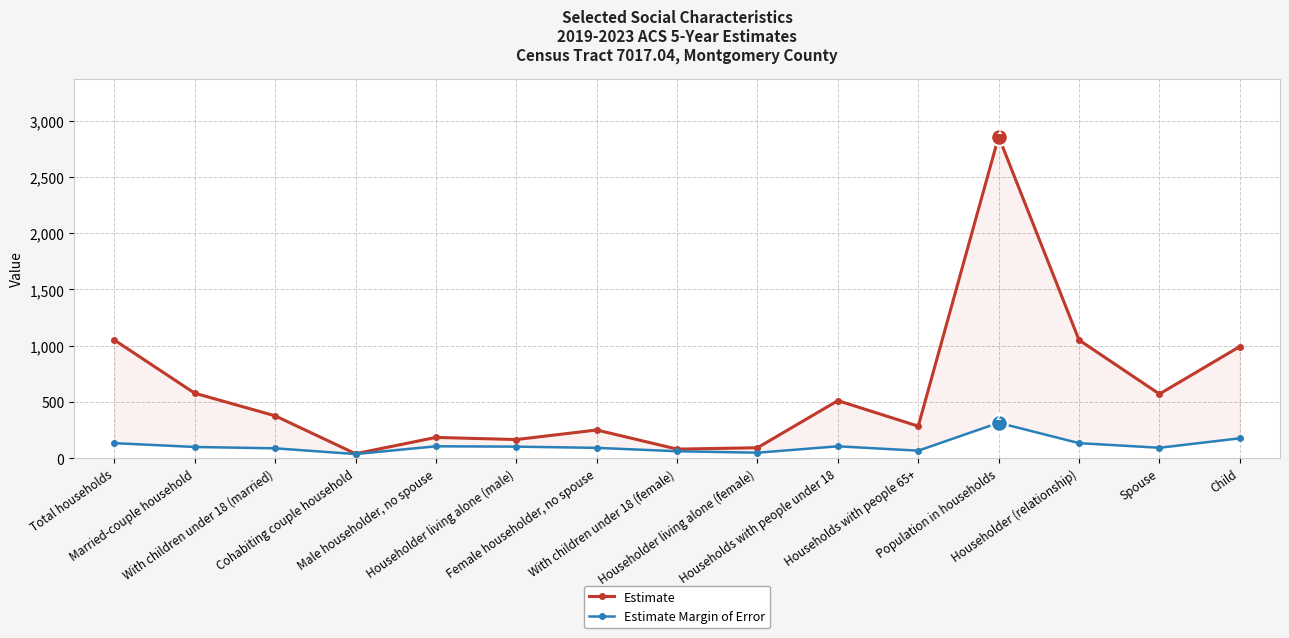

Is it true that Estimate Margin of Error equals 87 at With children under 18 (married)?

True